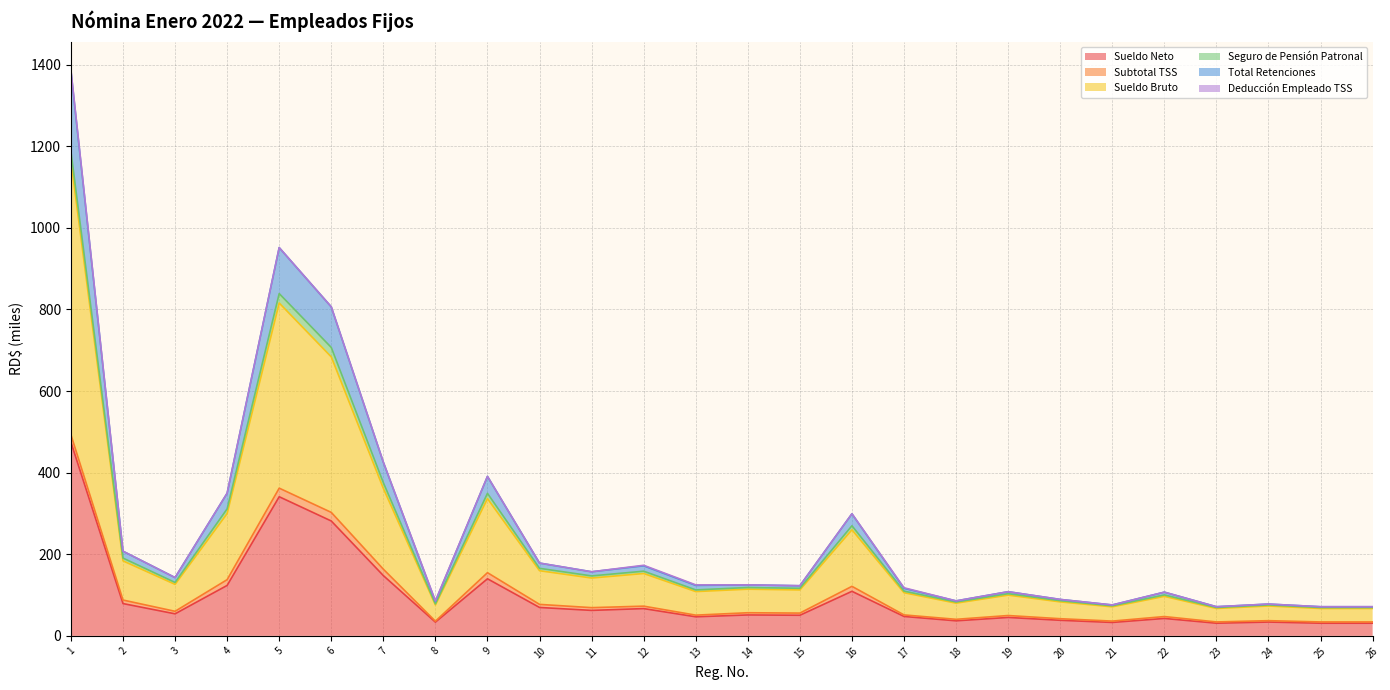

The value of Sueldo Neto at 6 is 281.6. True or false?

True